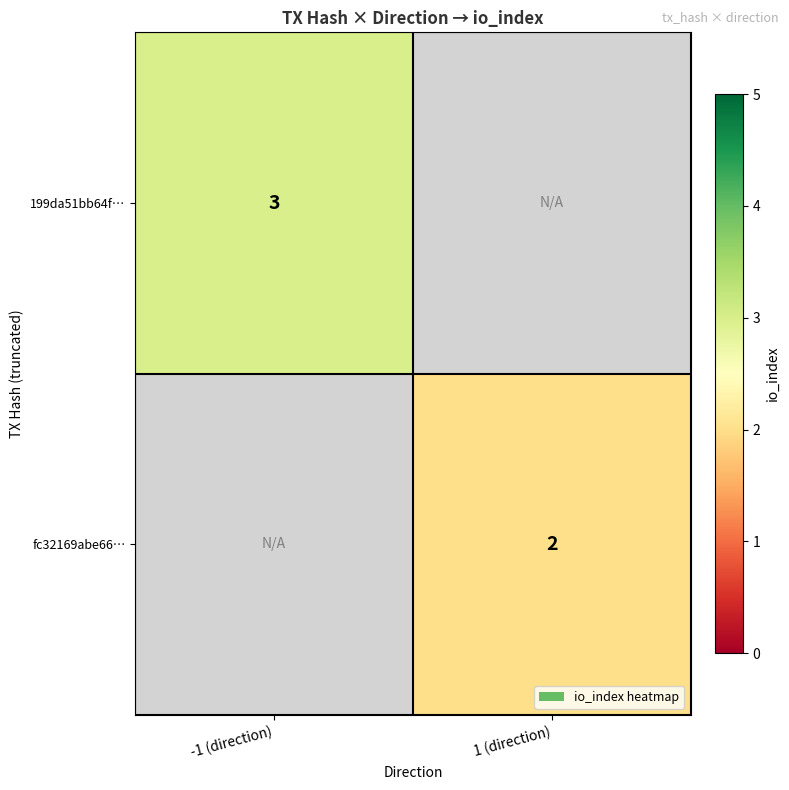

The fc32169abe66… series shows 2 at 1 (direction). True or false?

True